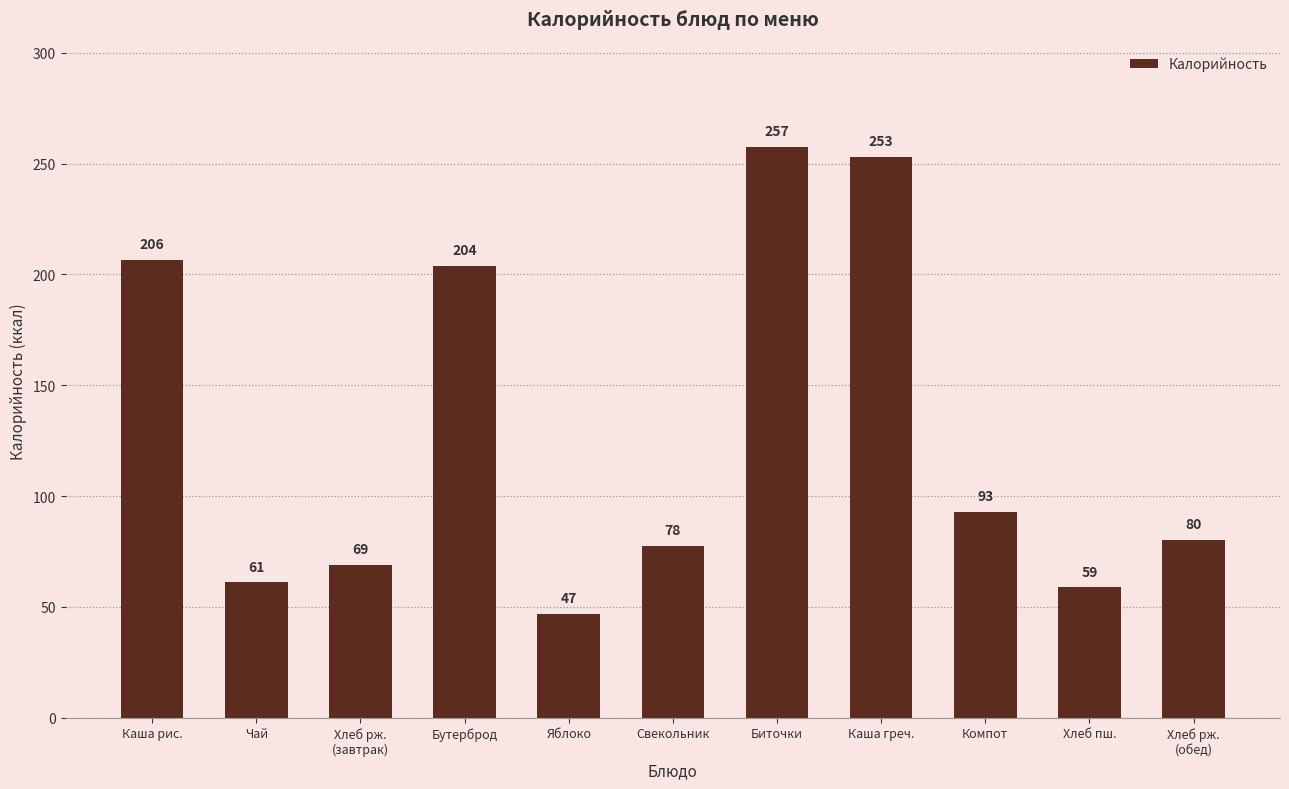

What is the label of the 7th bar from the right?

Яблоко